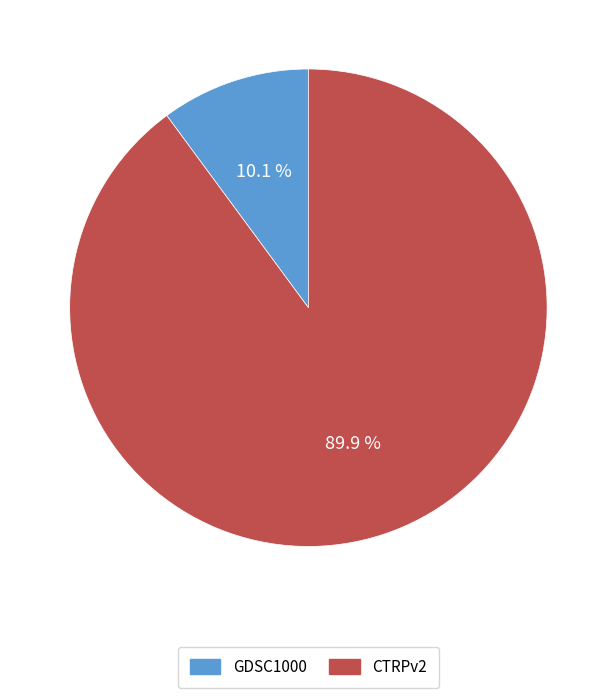

Approximately how many times larger is the value at GDSC1000 compared to CTRPv2?

0.1